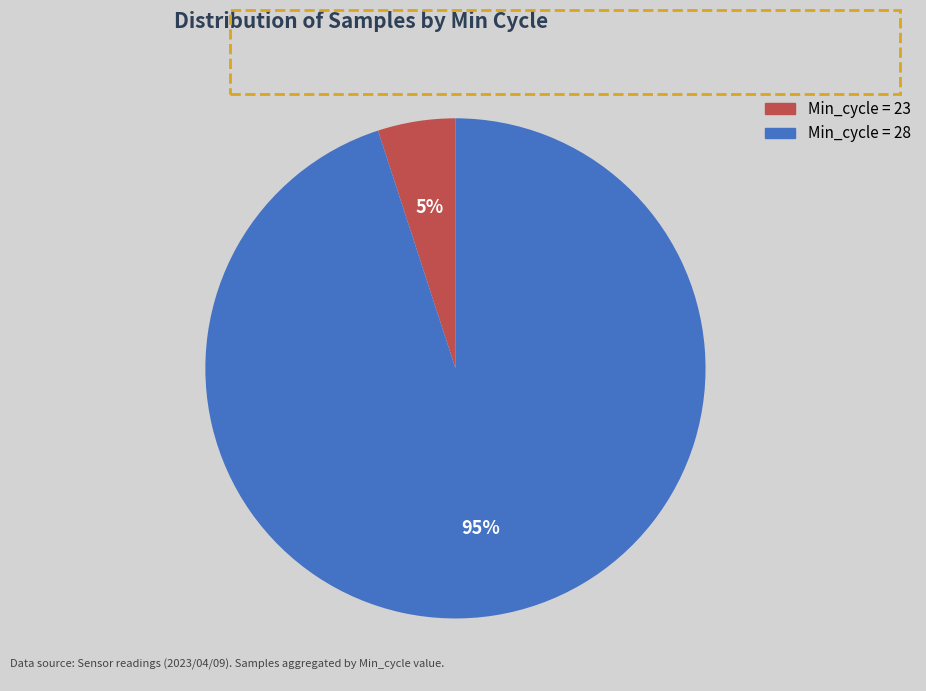

Is there any slice that represents more than half of the pie?

Yes